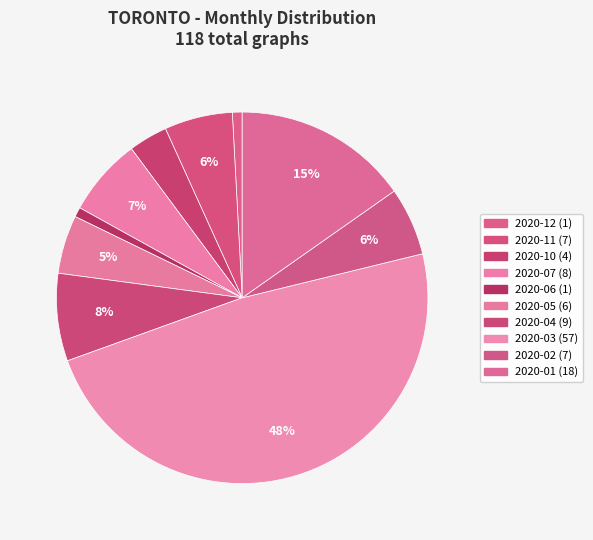

How many slices are in this pie chart?

10